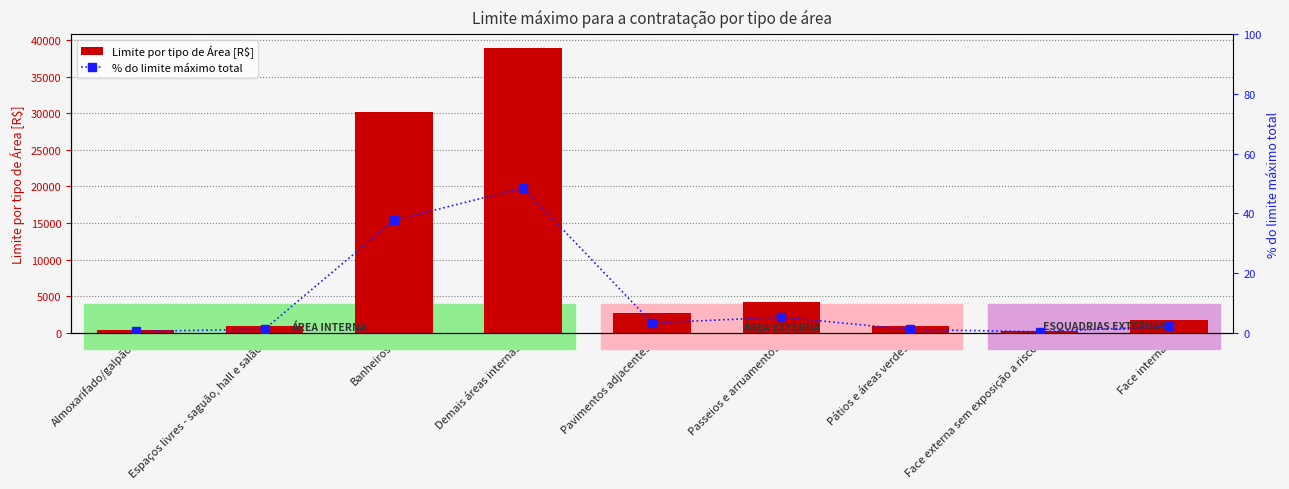

At which label does Limite por tipo de Área [R$] first exceed 1692?

Banheiros